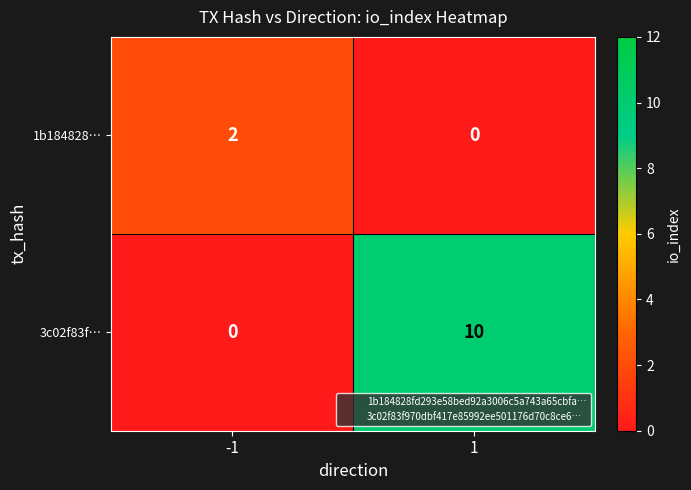

What is the maximum value shown in the chart?

10